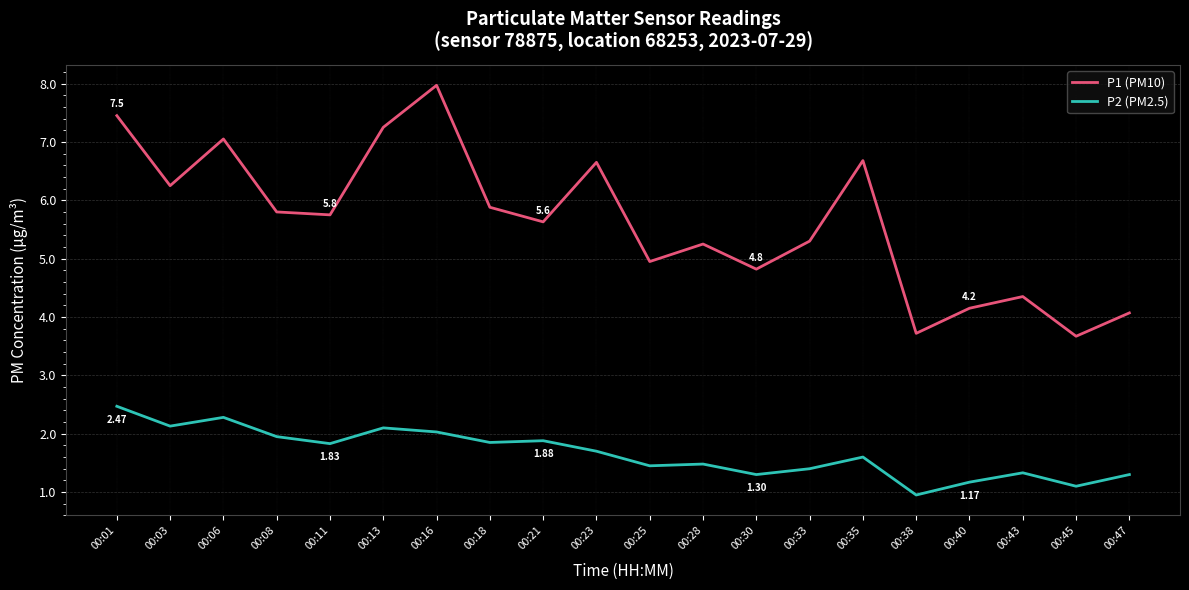

What is the approximate value of P2 (PM2.5) at 00:06?

2.3